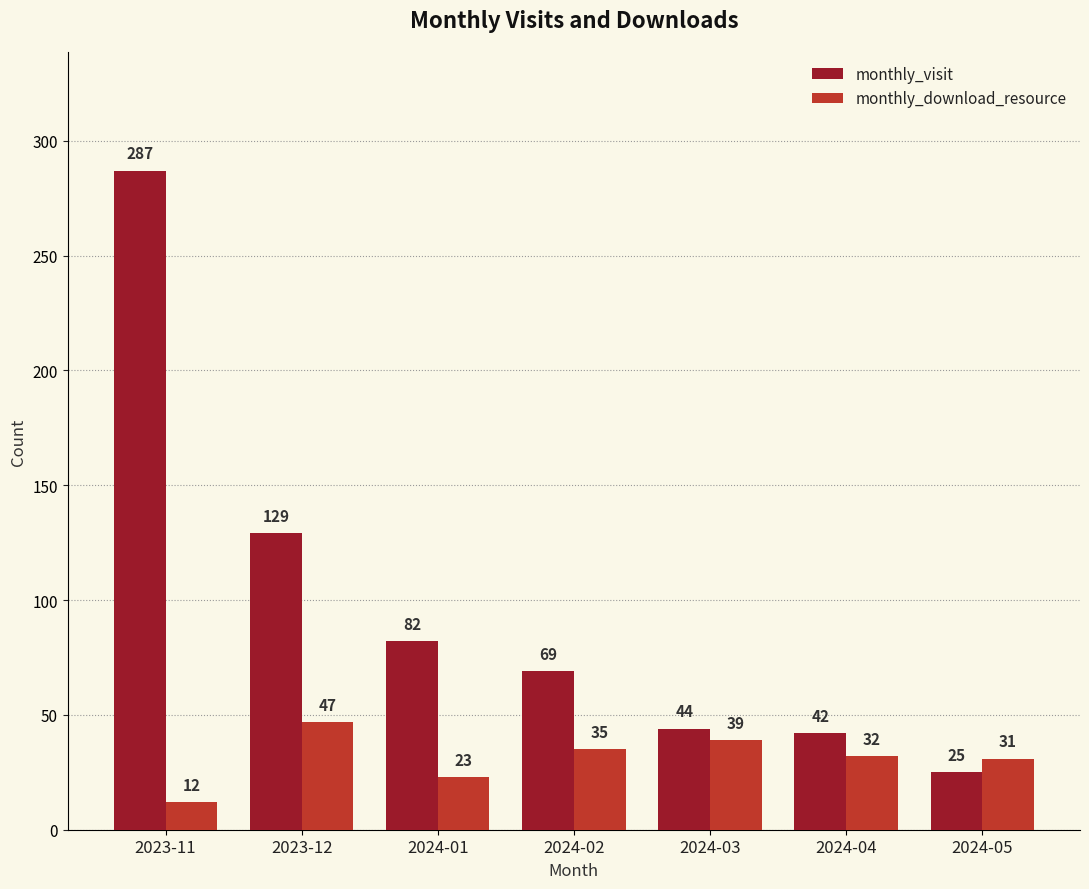

List the series in order of their peak value, highest first.

monthly_visit, monthly_download_resource